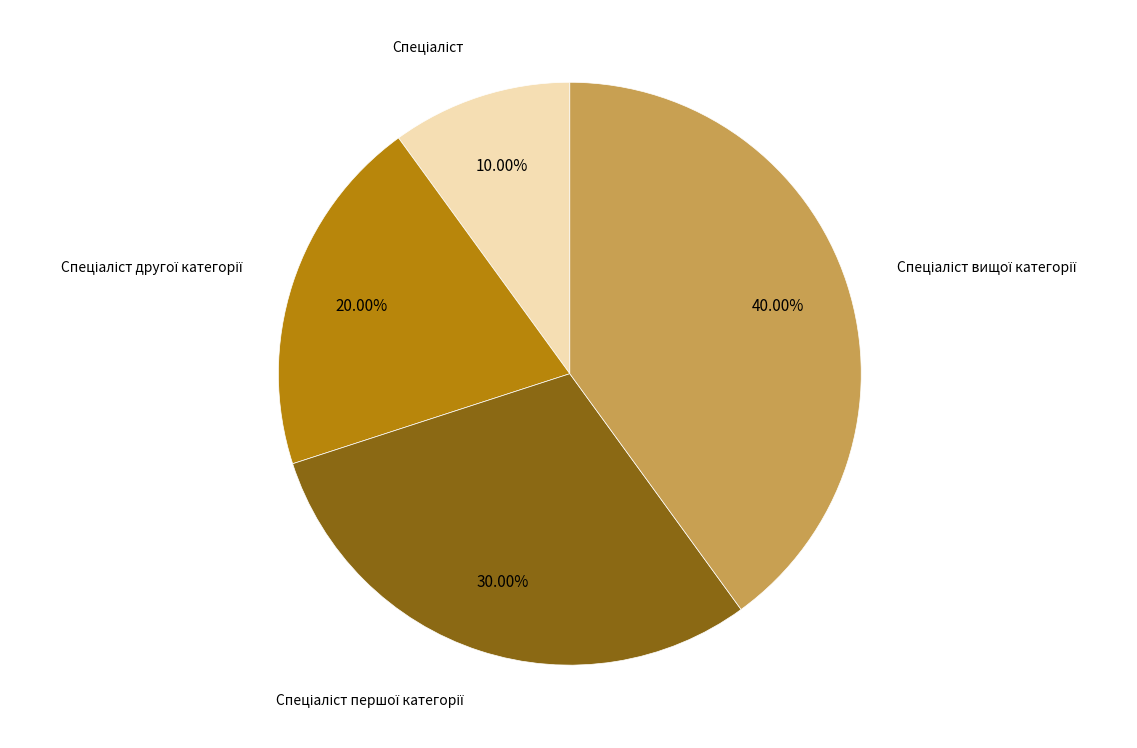

Is there any slice that represents more than half of the pie?

No